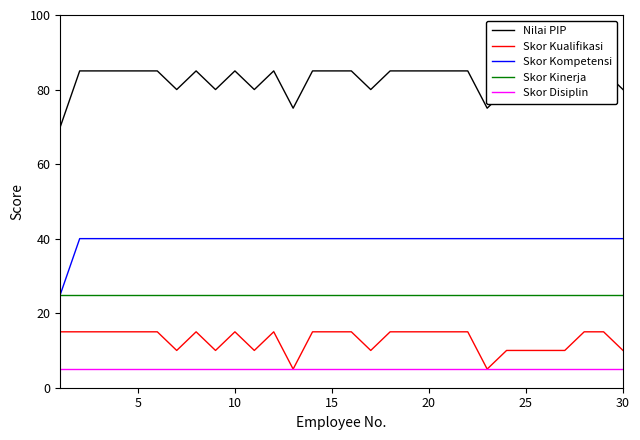

What is the highest value of the Skor Kompetensi series?

40